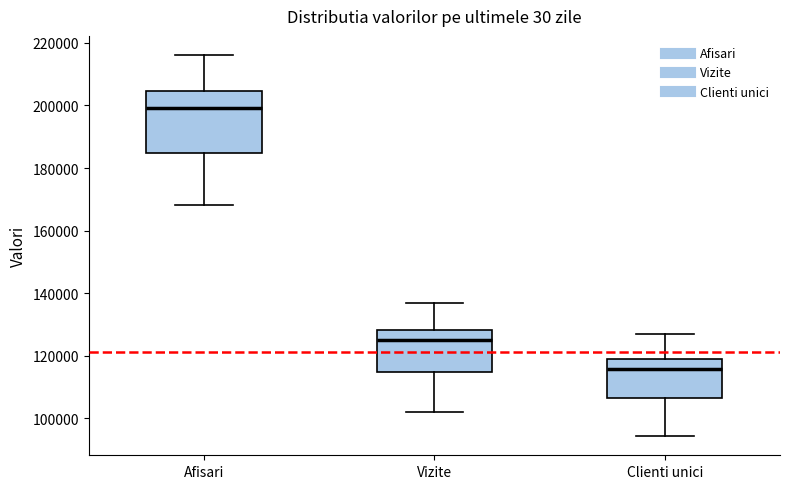

Which box is the tallest, from its lower edge to its upper edge?

Afisari